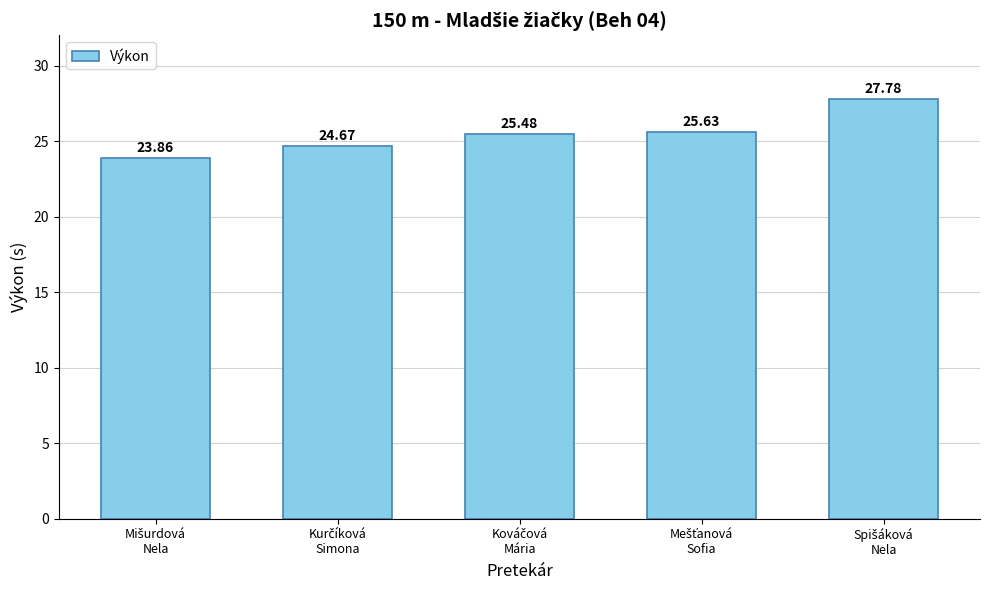

What is the greatest value displayed?

27.8